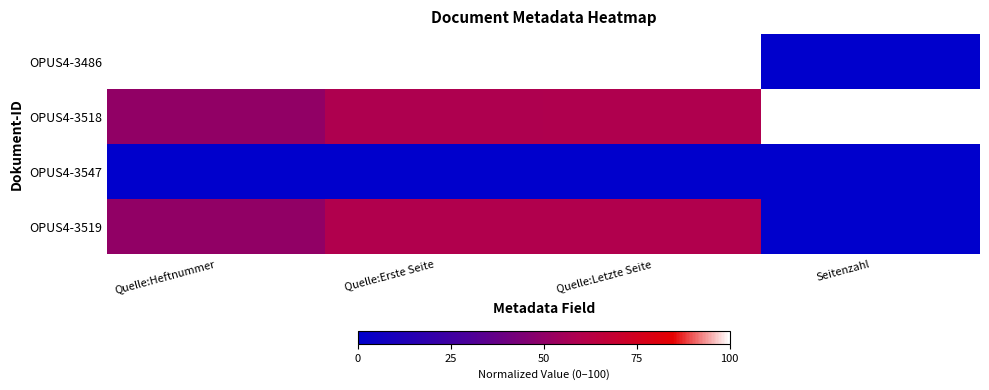

At Quelle:Letzte Seite, list the series in order from smallest to largest.

OPUS4-3547, OPUS4-3518, OPUS4-3519, OPUS4-3486